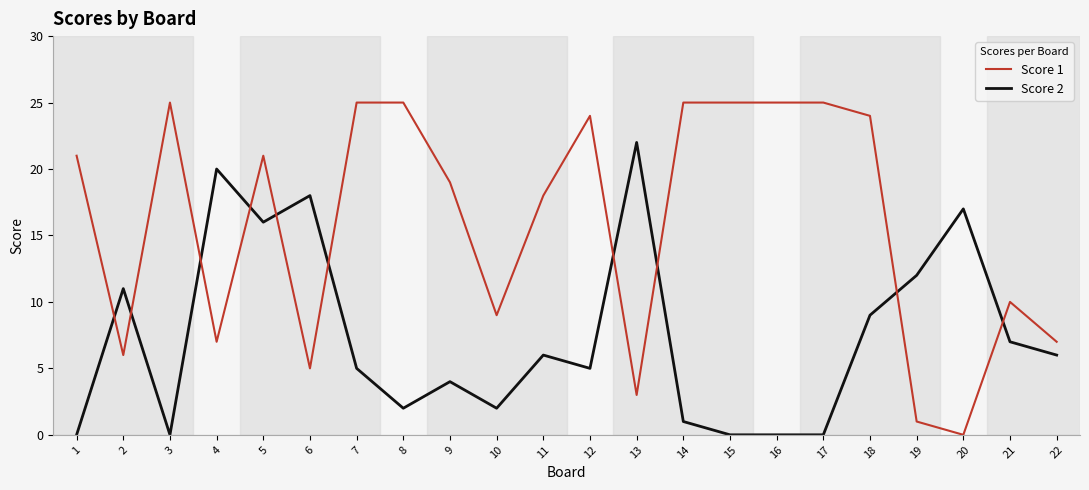

At which label is Score 2 closest to 11?

2